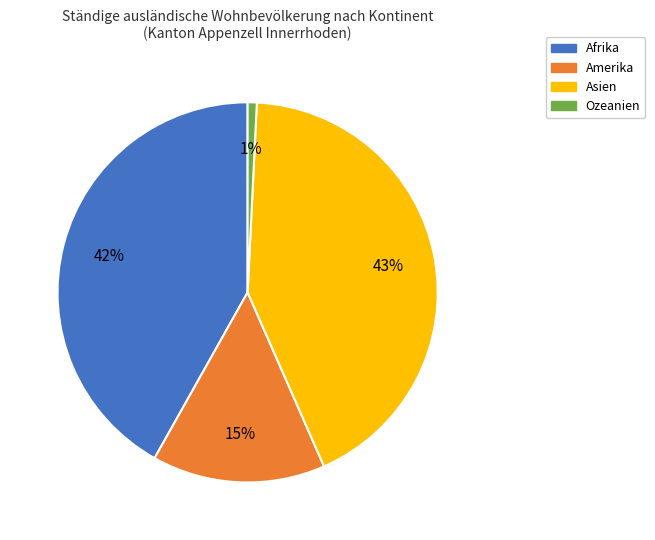

To the nearest percent, what portion does Afrika represent?

42%